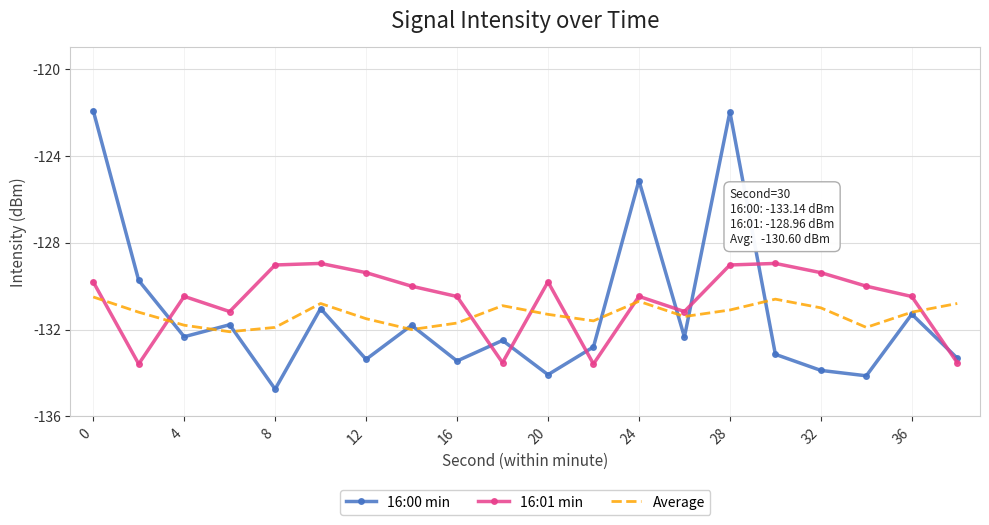

How many intersections are there between Average and 16:01 min?

7